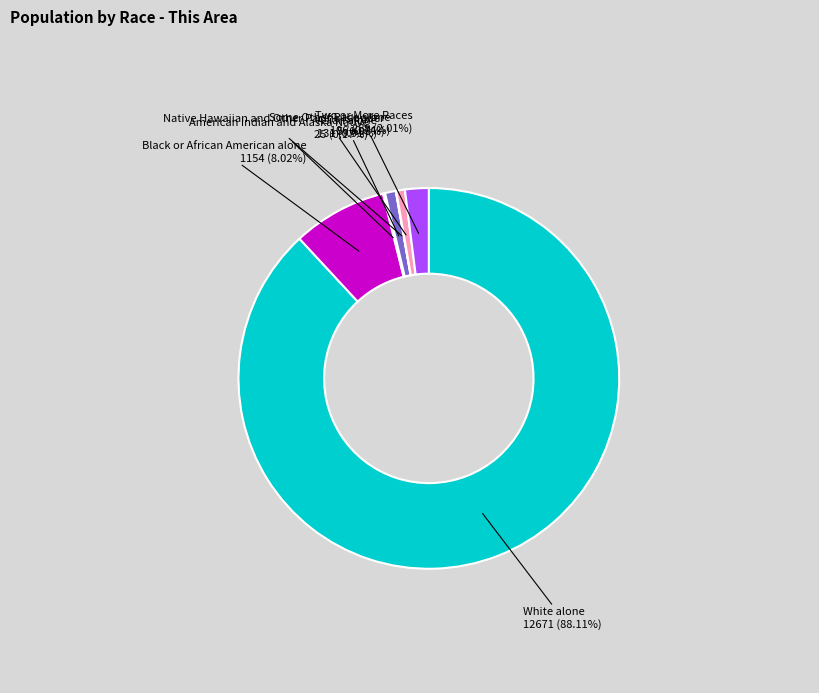

What is the majority slice?

White alone